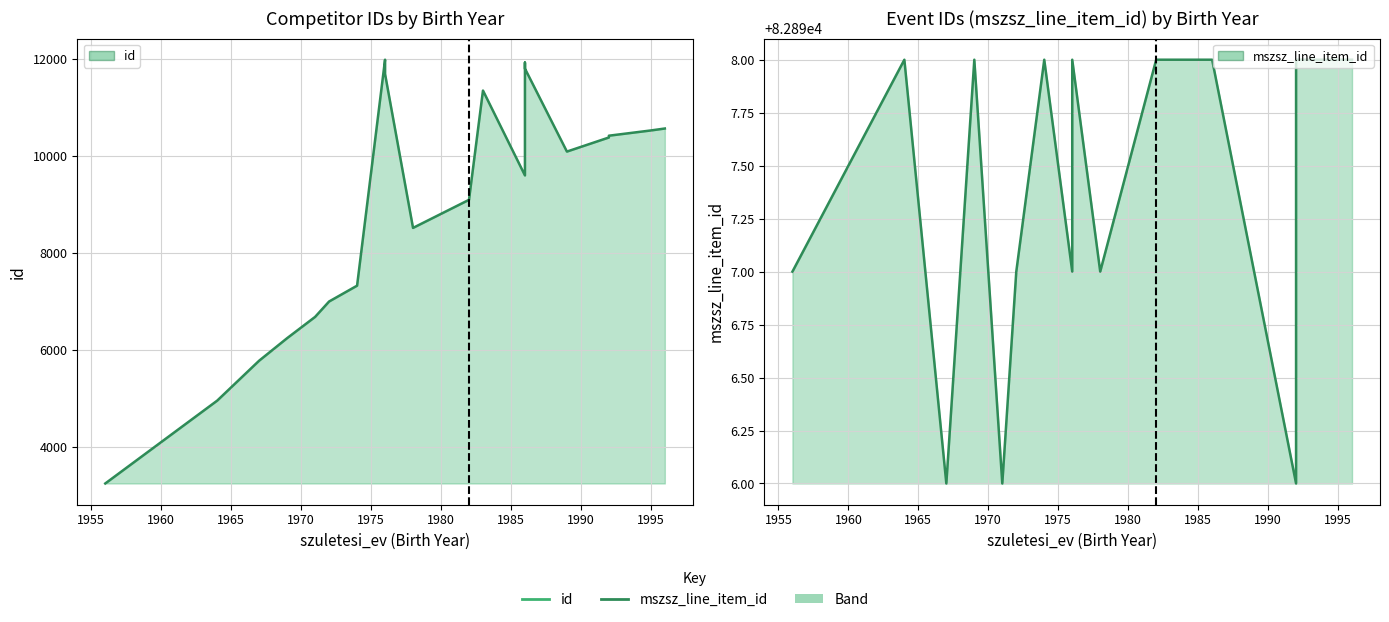

What is the value of the id point at the 2nd from the left?

4961